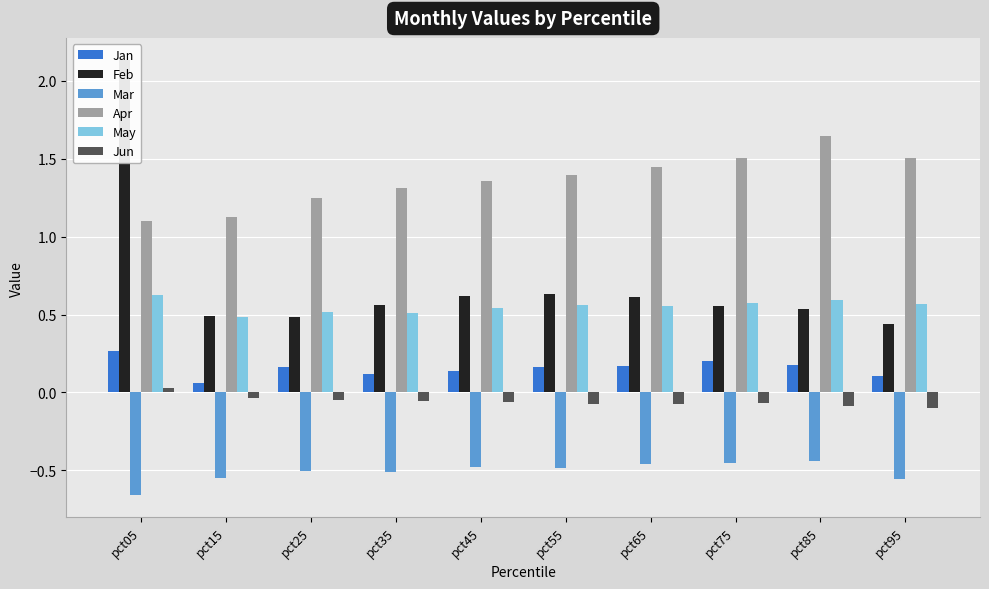

At pct55, list the series in order from largest to smallest.

Apr, Feb, May, Jan, Jun, Mar